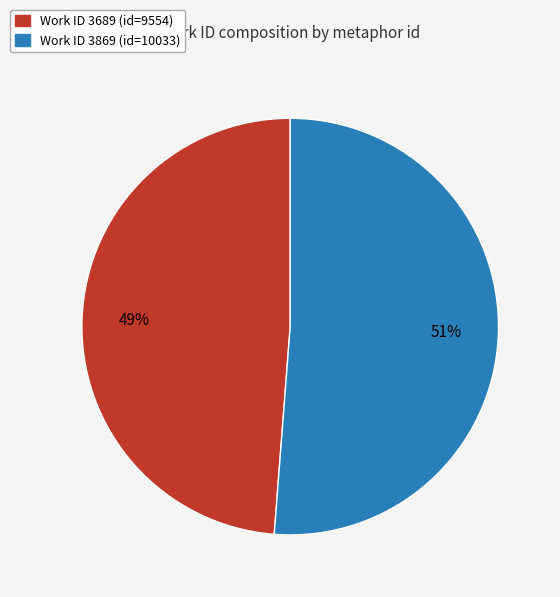

To the nearest percent, what is the average slice percentage?

50%